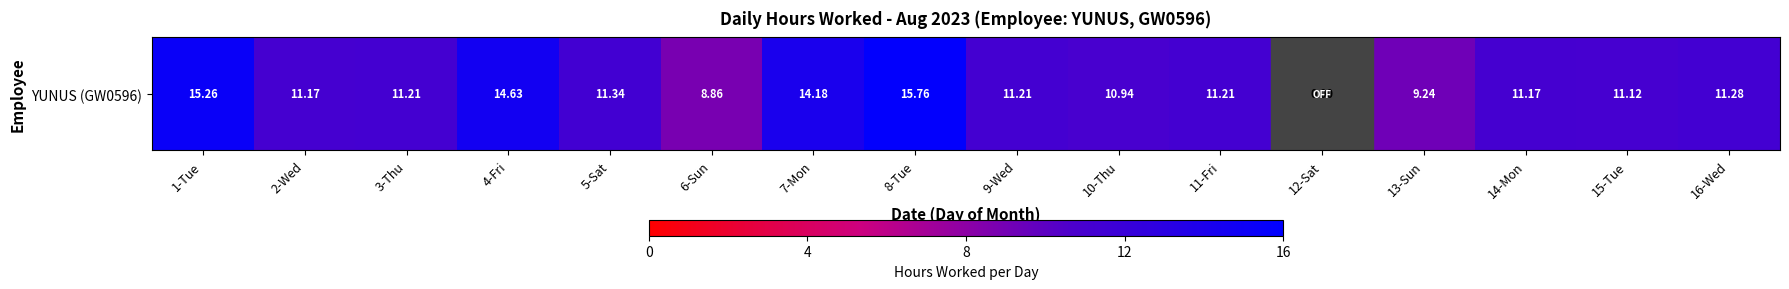

Count the number of values greater than 11.

12